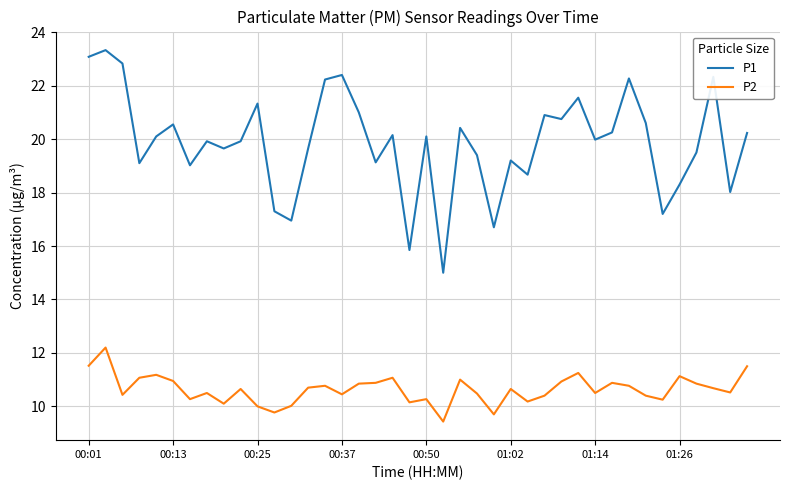

True or false: P1 and P2 intersect in this chart.

False